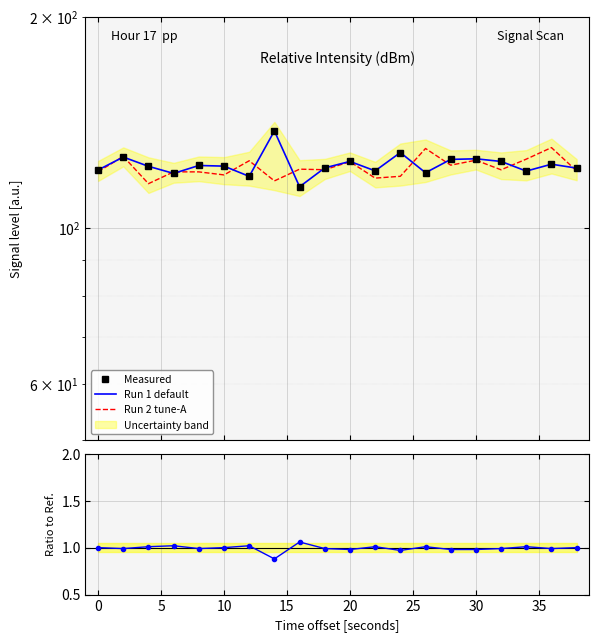

Which series has the largest range (max minus min)?

Measured